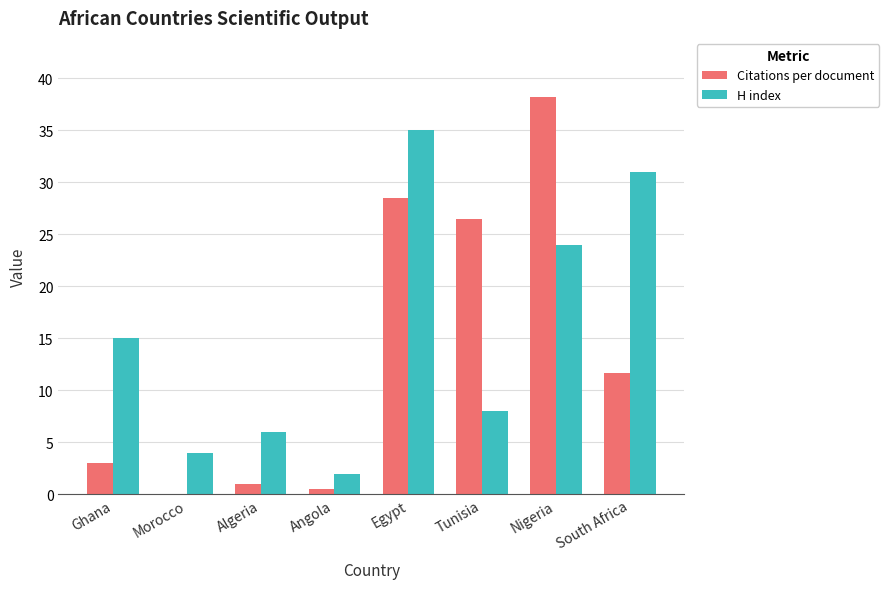

The value of Citations per document at Ghana is 3.0. True or false?

True